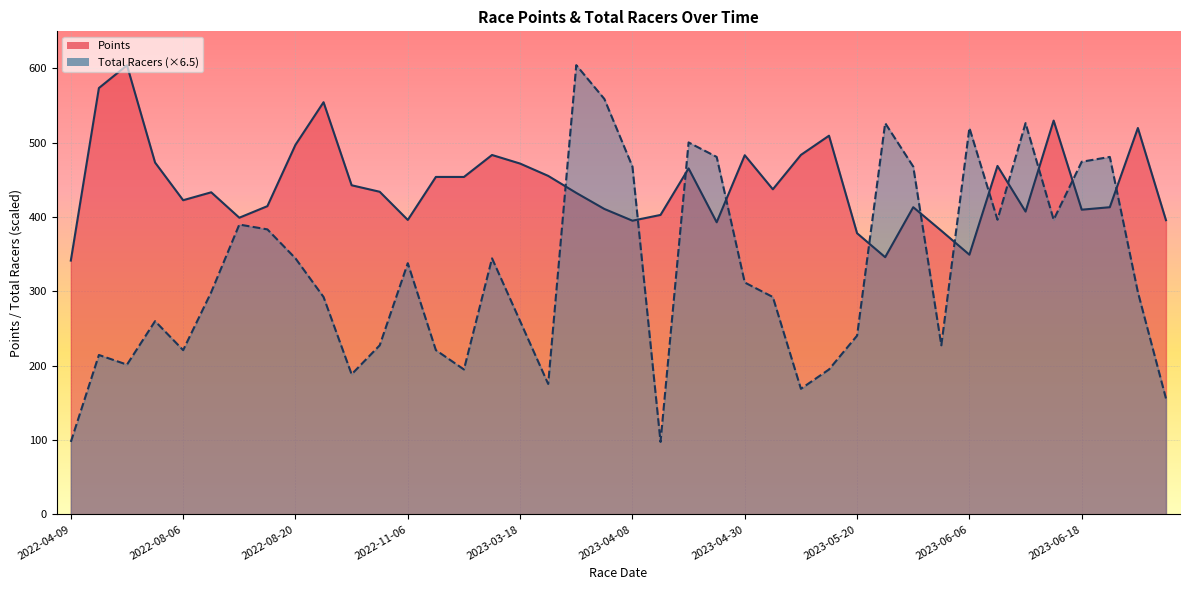

What position from the left is 2023-05-06?

26